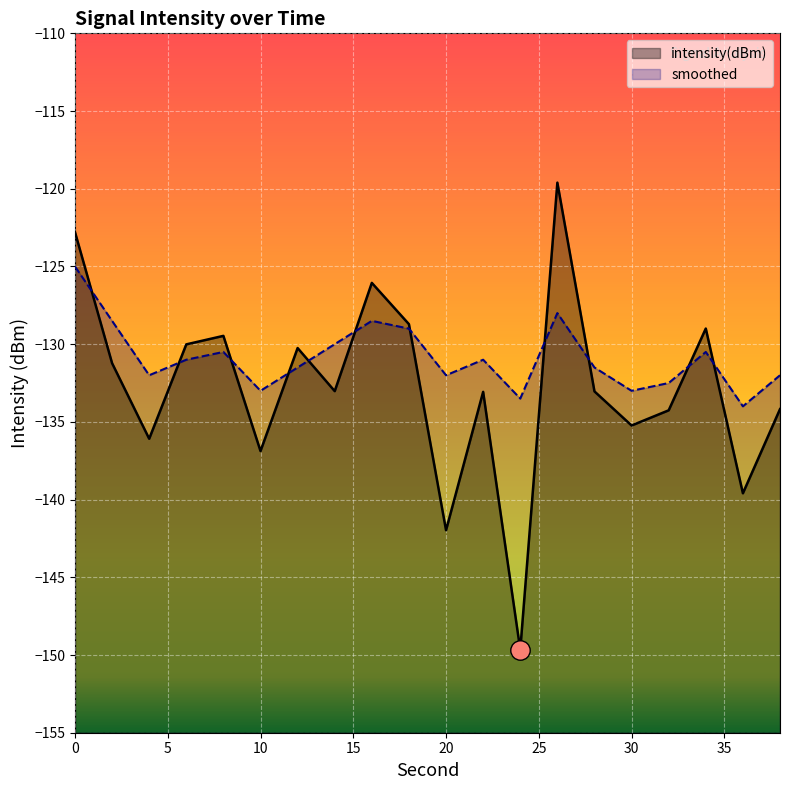

Reading right to left, transcribe all the data shown in this chart.

intensity(dBm): -134.2	-139.6	-129.0	-134.3	-135.2	-133.0	-119.6	-149.7	-133.1	-142.0	-128.7	-126.1	-133.0	-130.2	-136.9	-129.5	-130.0	-136.1	-131.2	-122.8
smoothed: -132.0	-134.0	-130.5	-132.5	-133.0	-131.5	-128.0	-133.5	-131.0	-132.0	-129.0	-128.5	-130.0	-131.5	-133.0	-130.5	-131.0	-132.0	-128.5	-125.0